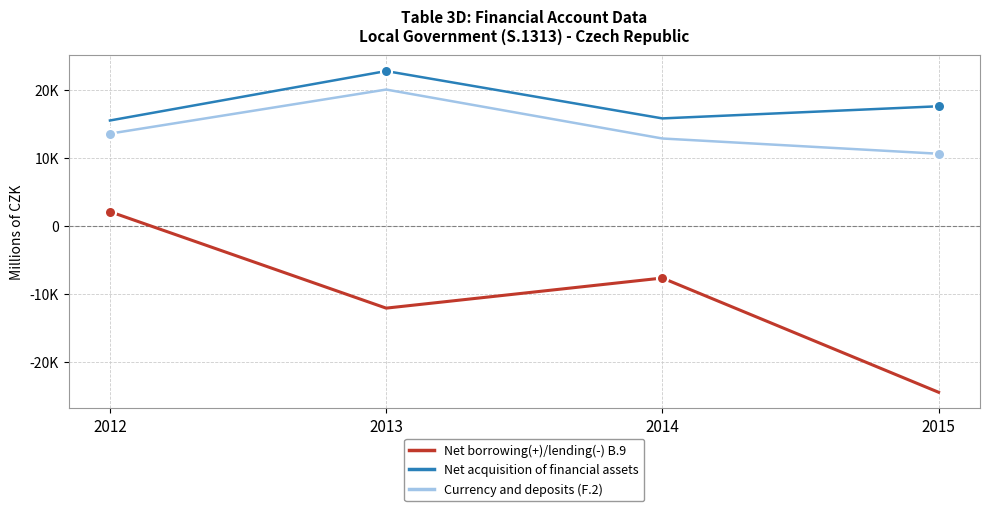

The value of Currency and deposits (F.2) at 2015 is 10626. True or false?

True